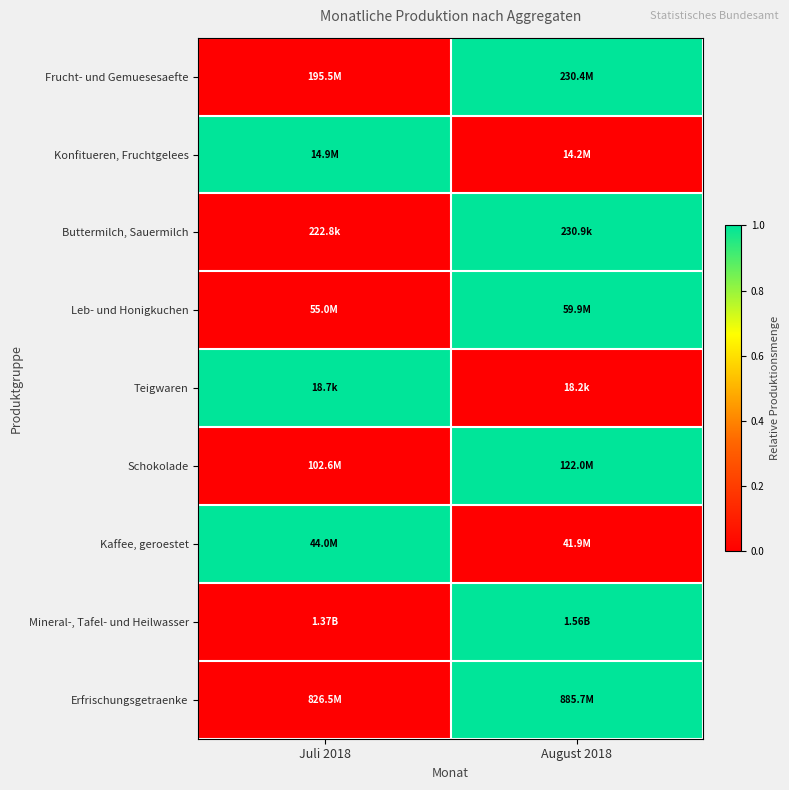

How many data points does each series have?

2